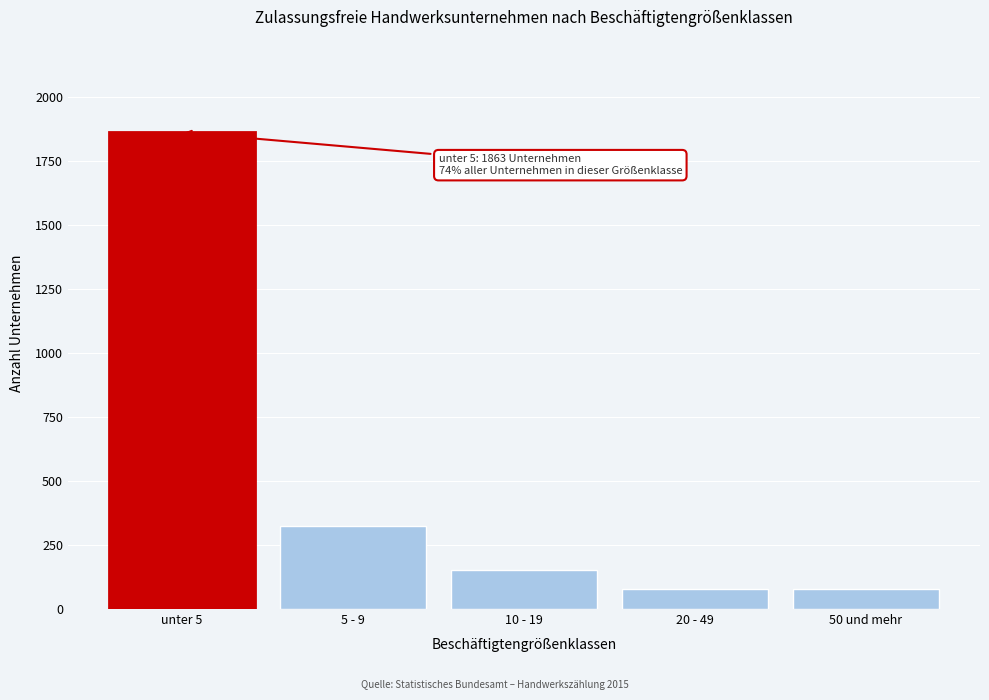

True or false: the data shows 80 at 50 und mehr.

True